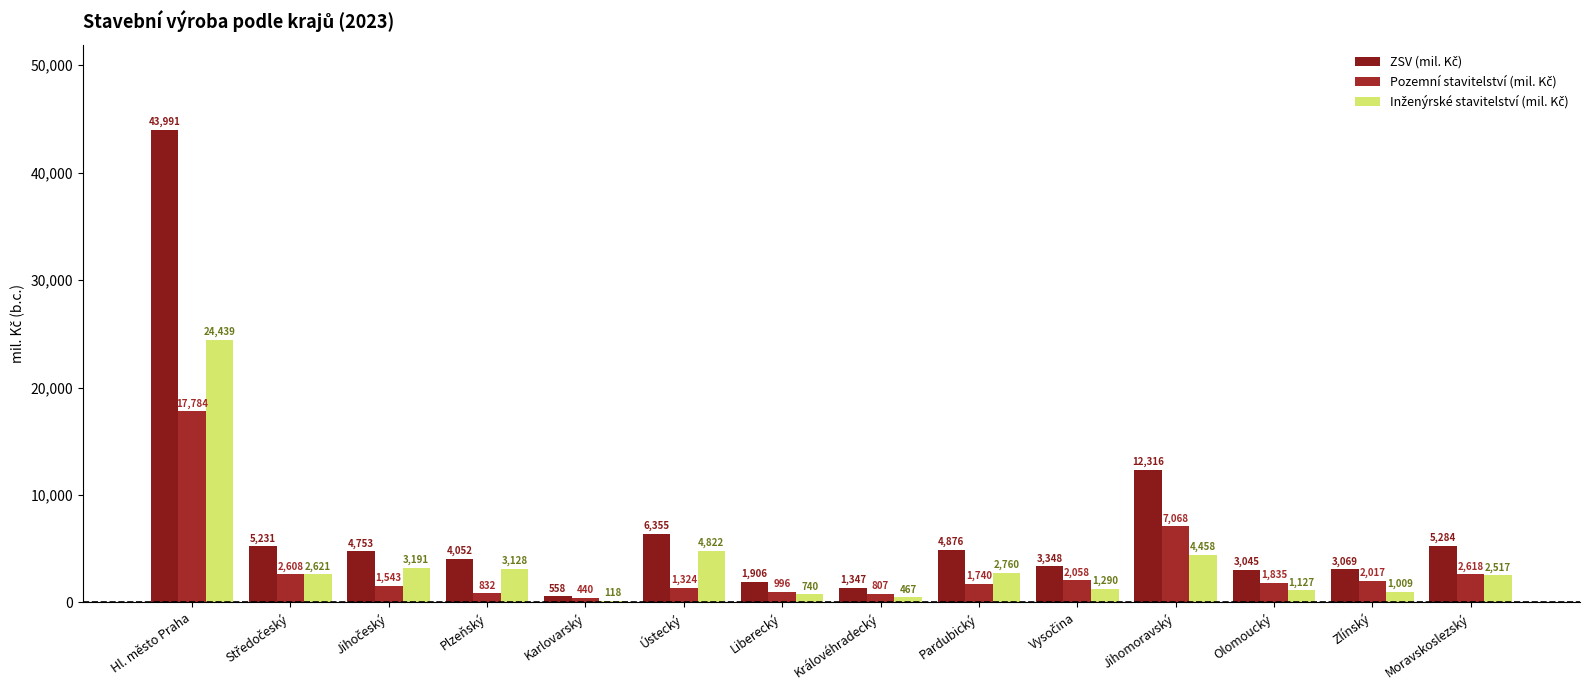

What is the label of the 6th bar from the right?

Pardubický